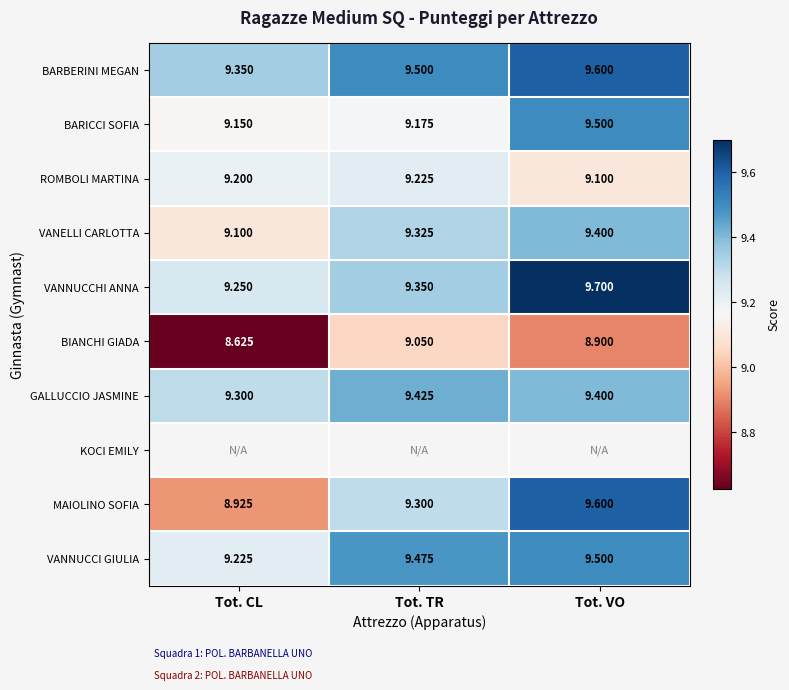

Which category has the highest value in the BARBERINI MEGAN series?

Tot. VO